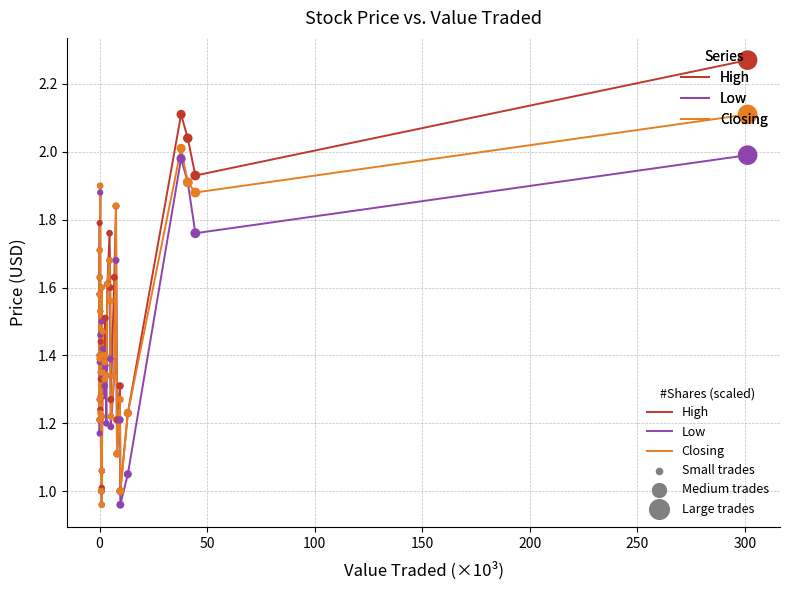

List the series in order of their peak value, highest first.

High, Closing, Low